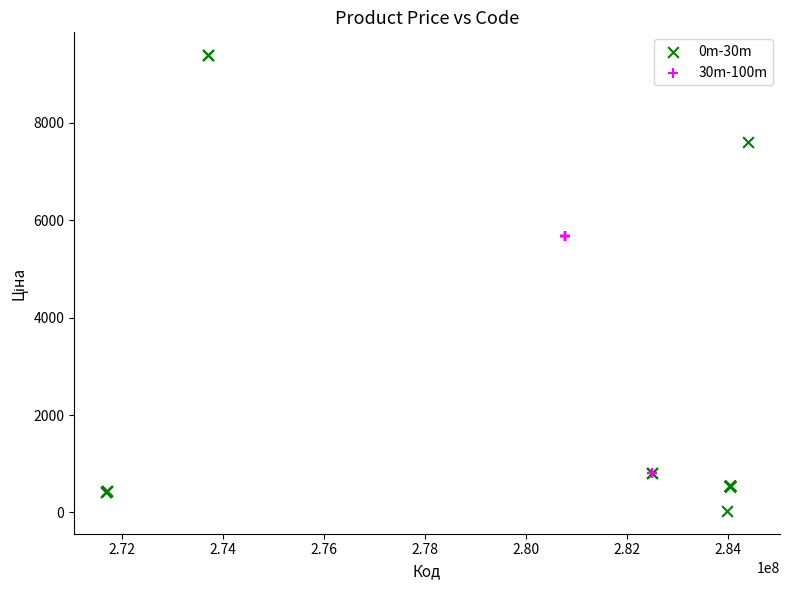

Which series contains the lowest Y value?

0m-30m